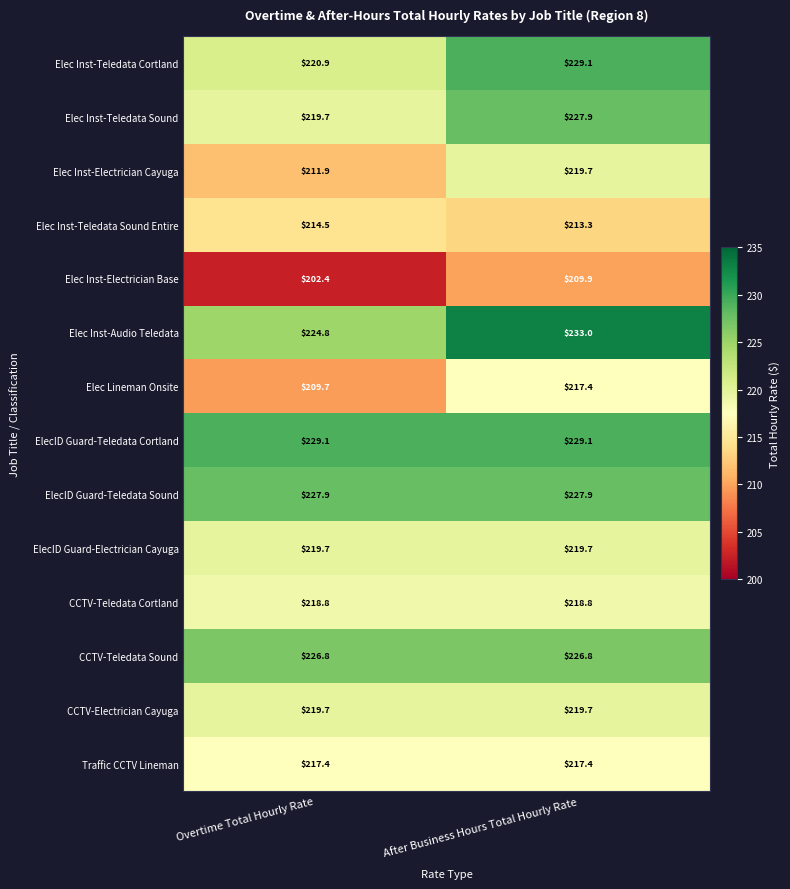

What is the difference between the highest and lowest values at After Business Hours Total Hourly Rate?

23.1